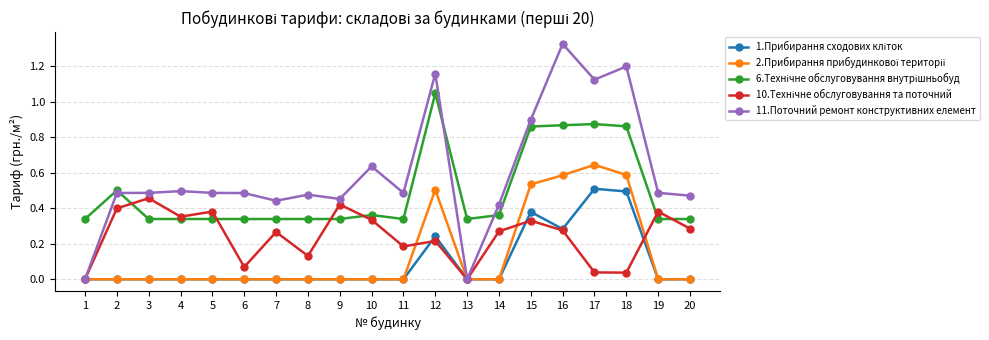

At which label does 11.Поточний ремонт конструктивних елемент reach its peak?

16